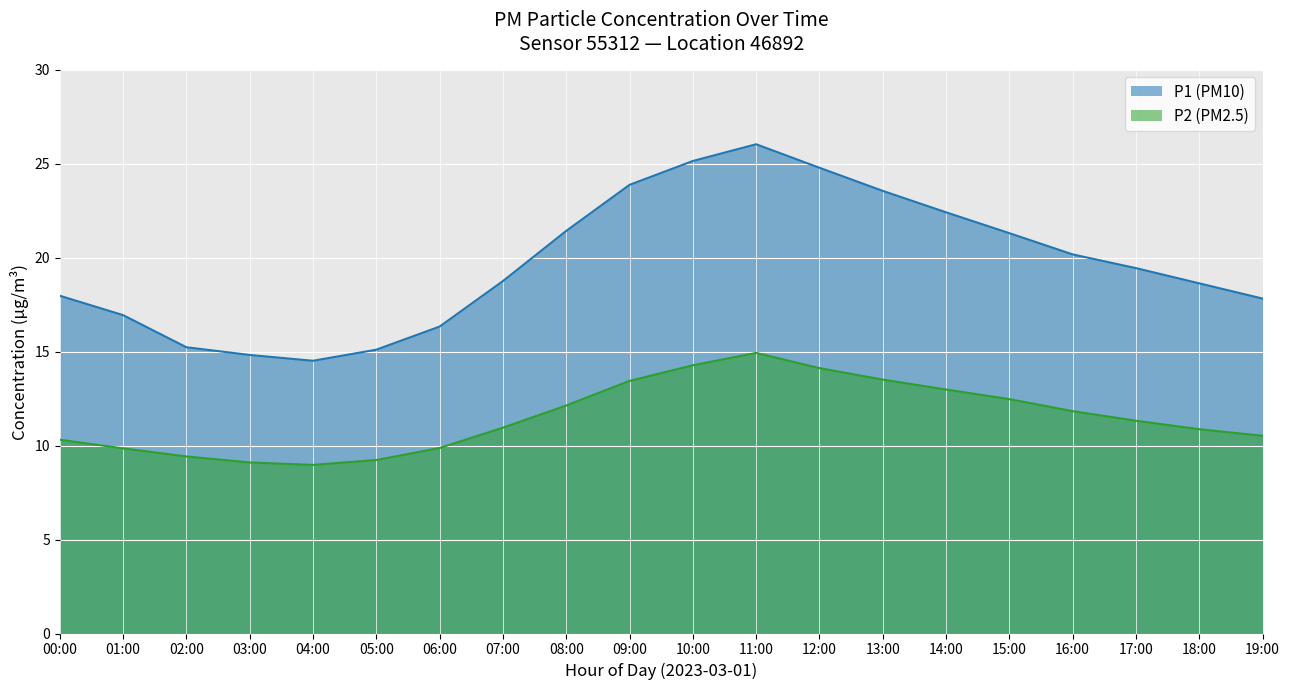

Where does the P2 series first go above 11?

08:00